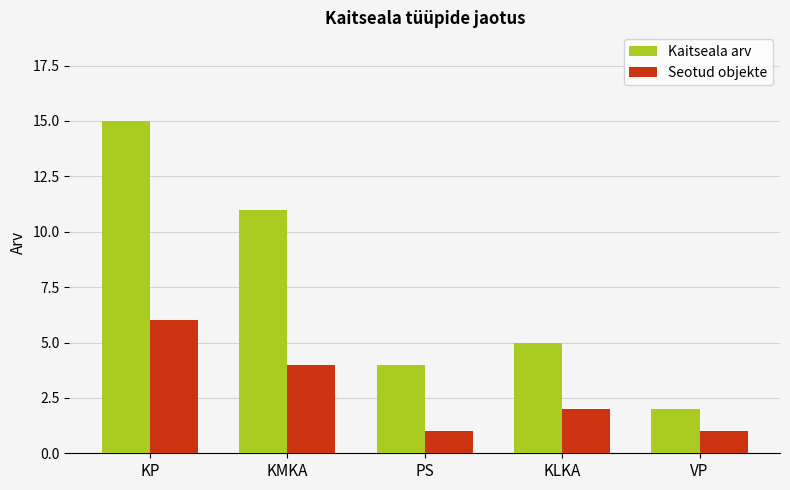

Which series changed the most between KP and KLKA?

Kaitseala arv